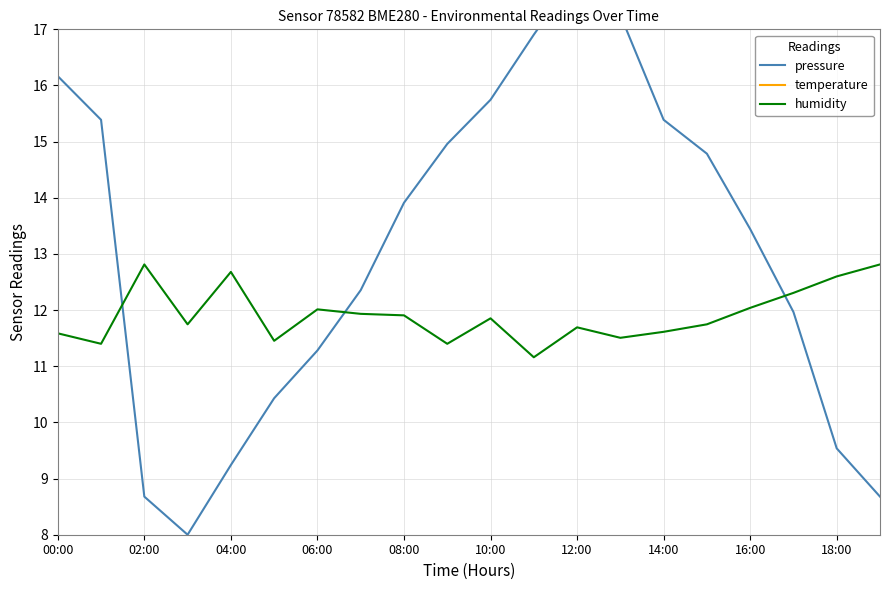

The humidity series shows 12.0 at 06:00. True or false?

True